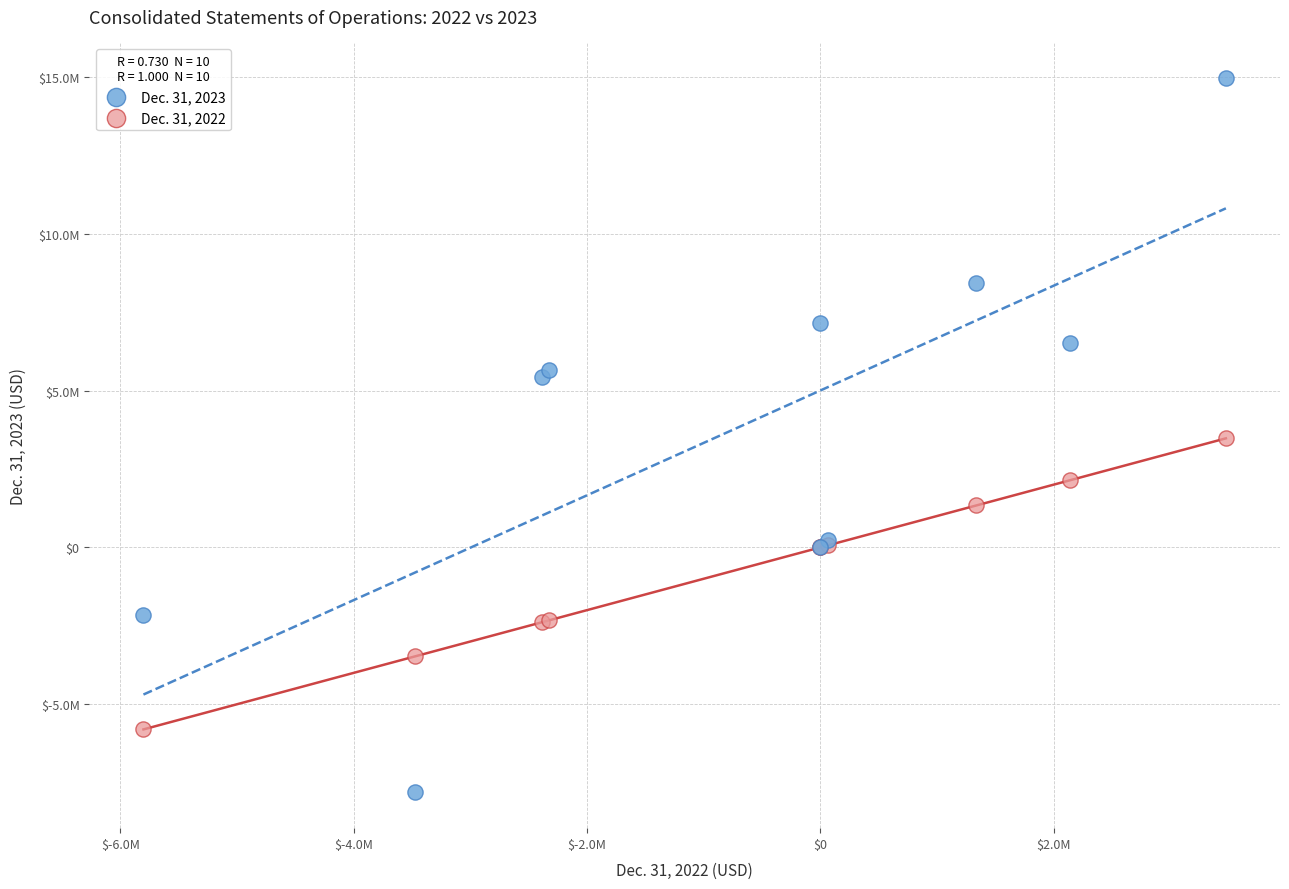

Which series reaches the maximum Y coordinate?

Dec. 31, 2023